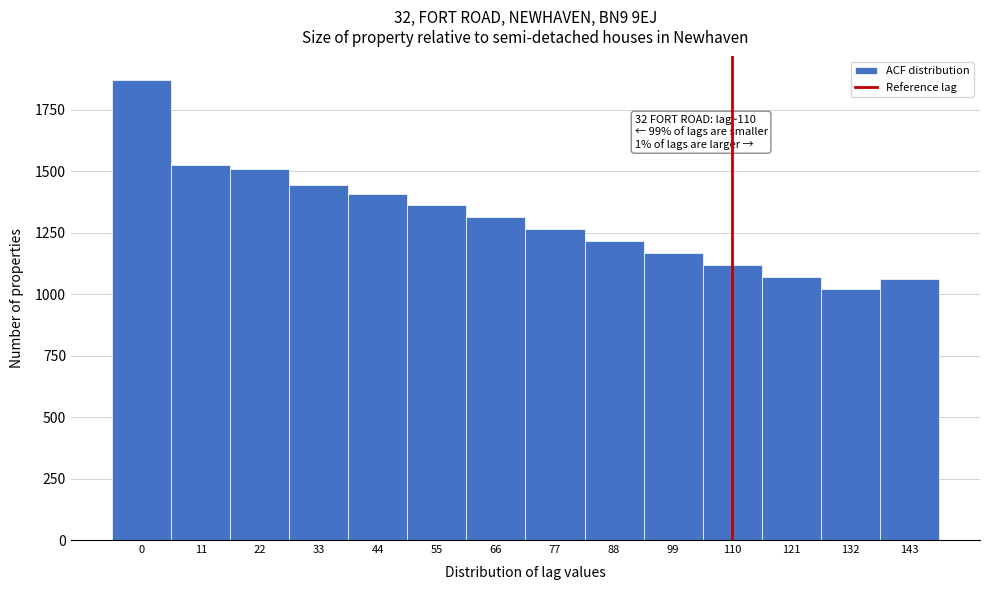

Reading left to right, extract all data points from this chart.

0=1873.6	11=1524.0	22=1508.6	33=1442.8	44=1409.4	55=1361.8	66=1313.4	77=1265.0	88=1216.6	99=1168.2	110=1119.8	121=1071.4	132=1023.0	143=1060.8